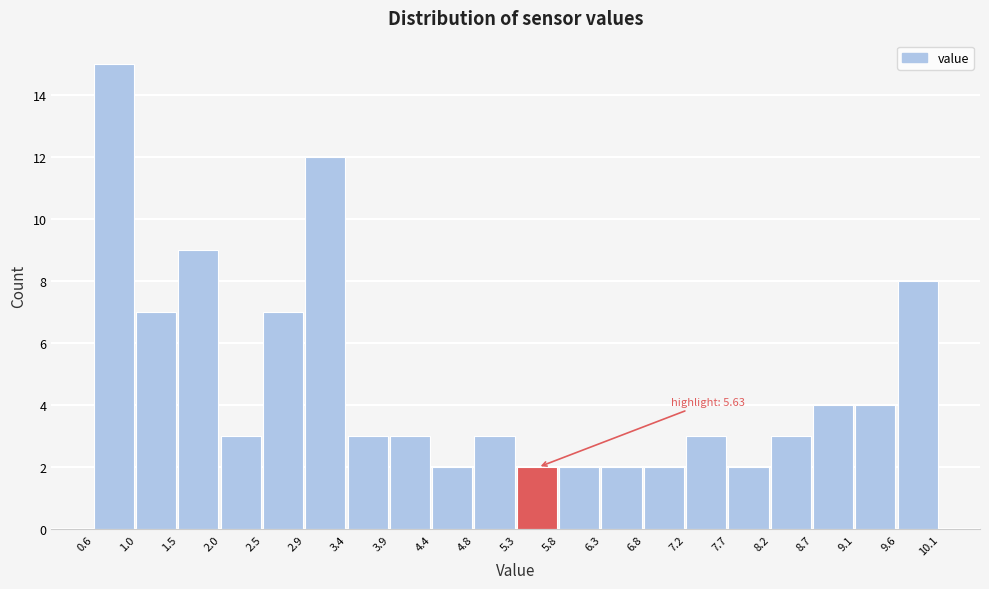

Which range on the x-axis has the tallest bar?

0.6 to 1.0